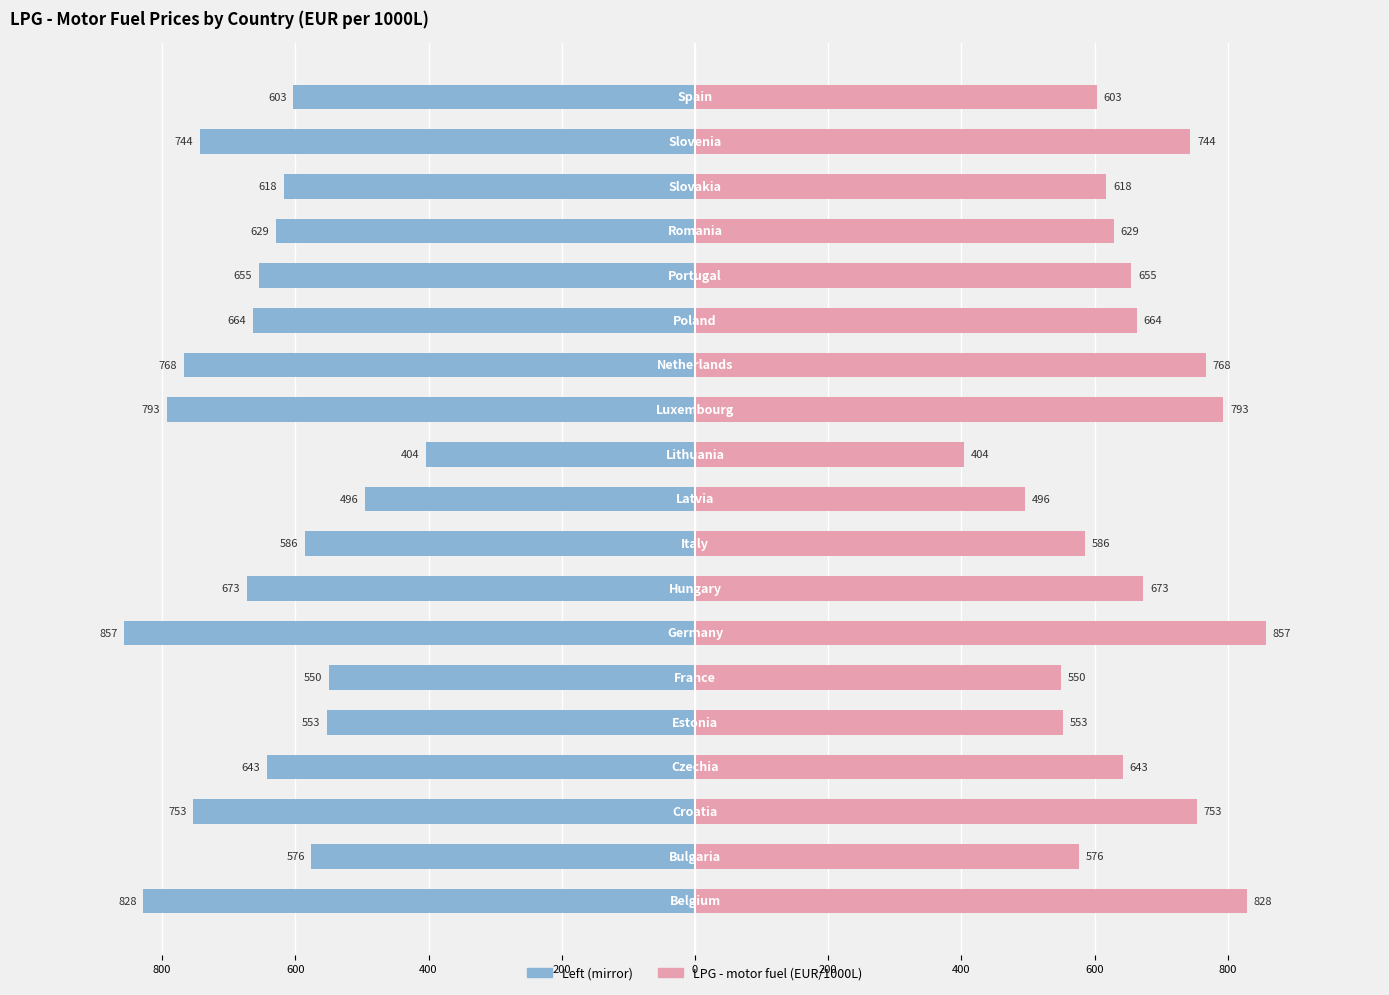

How many values in the LPG - motor fuel (EUR/1000L) [mirror] series exceed -642?

9